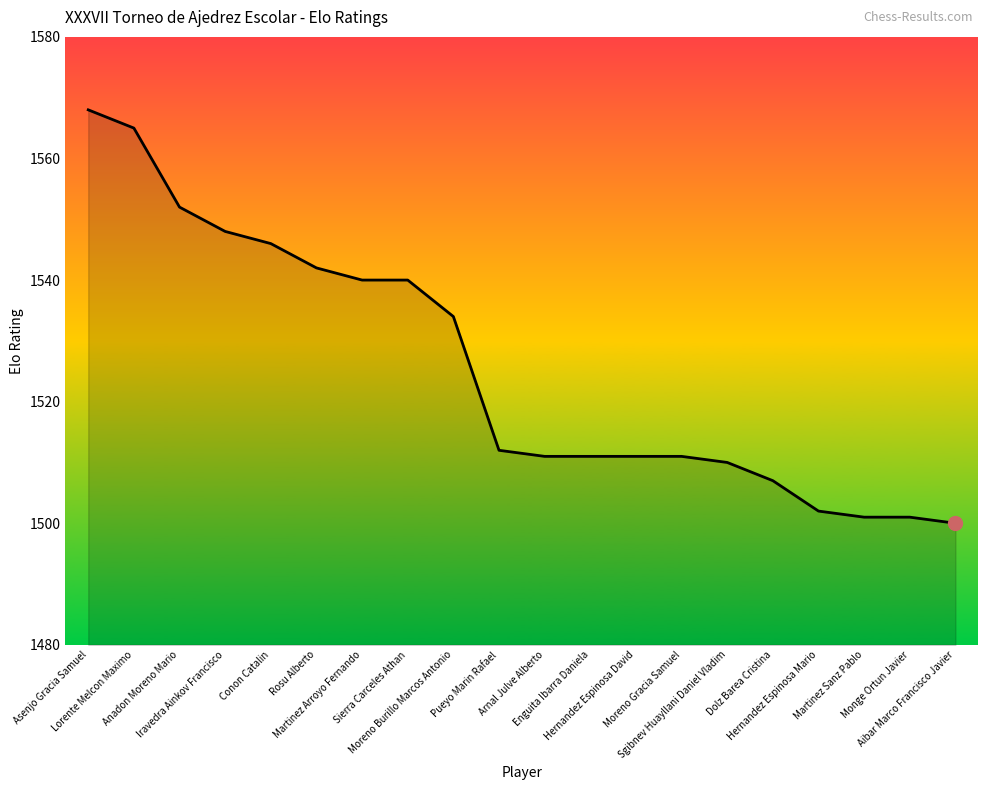

Which label corresponds to the largest value in the chart?

Asenjo Gracia Samuel